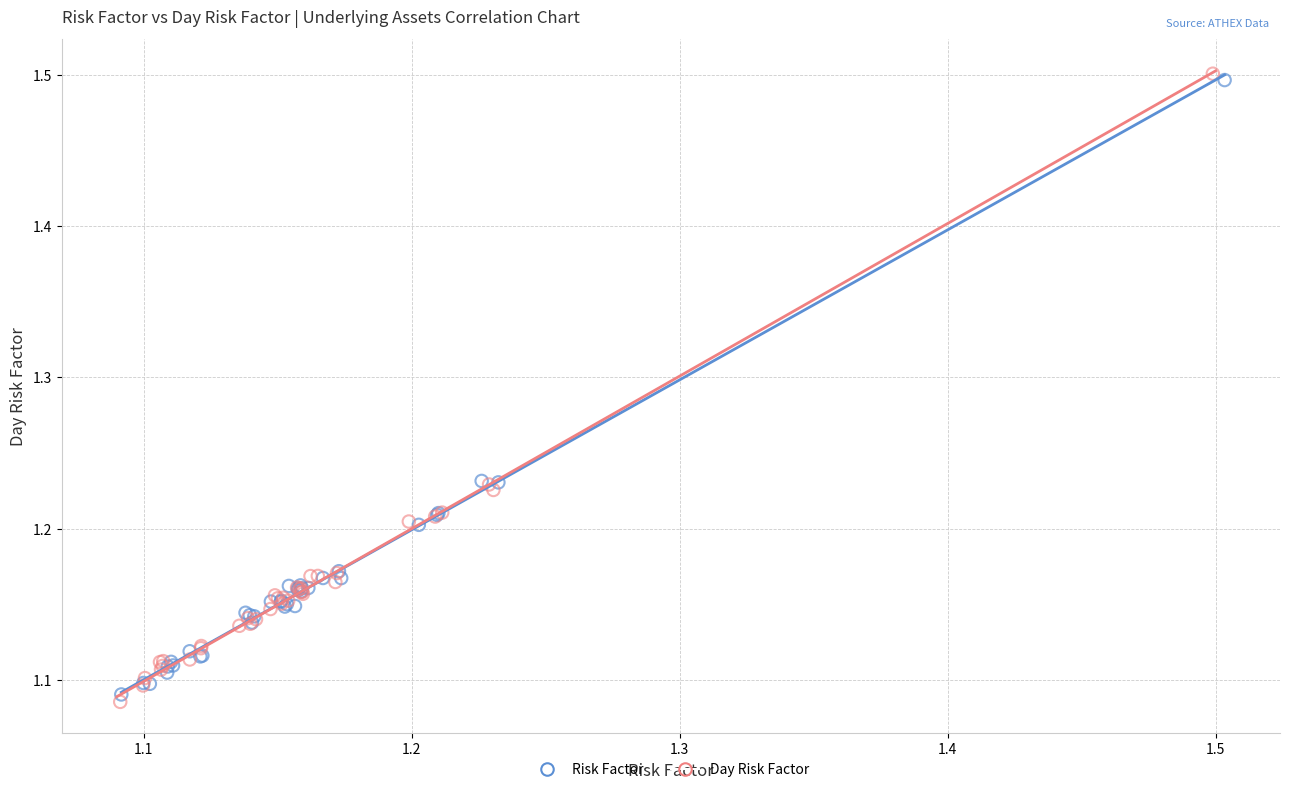

Which series contains the highest Y value?

Day Risk Factor